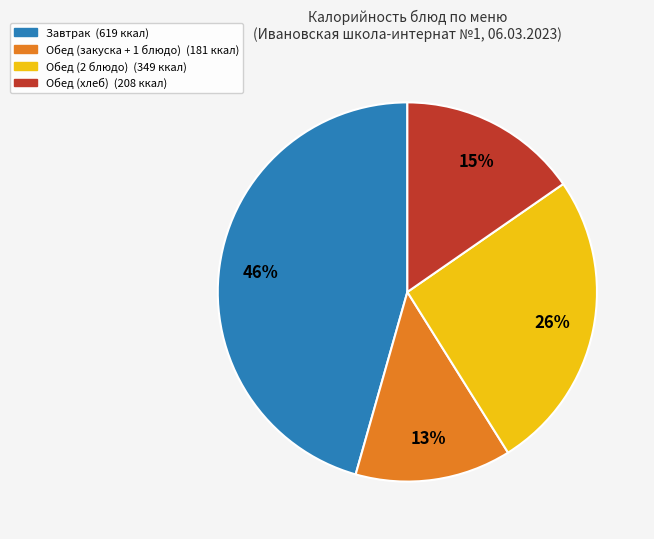

Is there any slice that represents more than half of the pie?

No